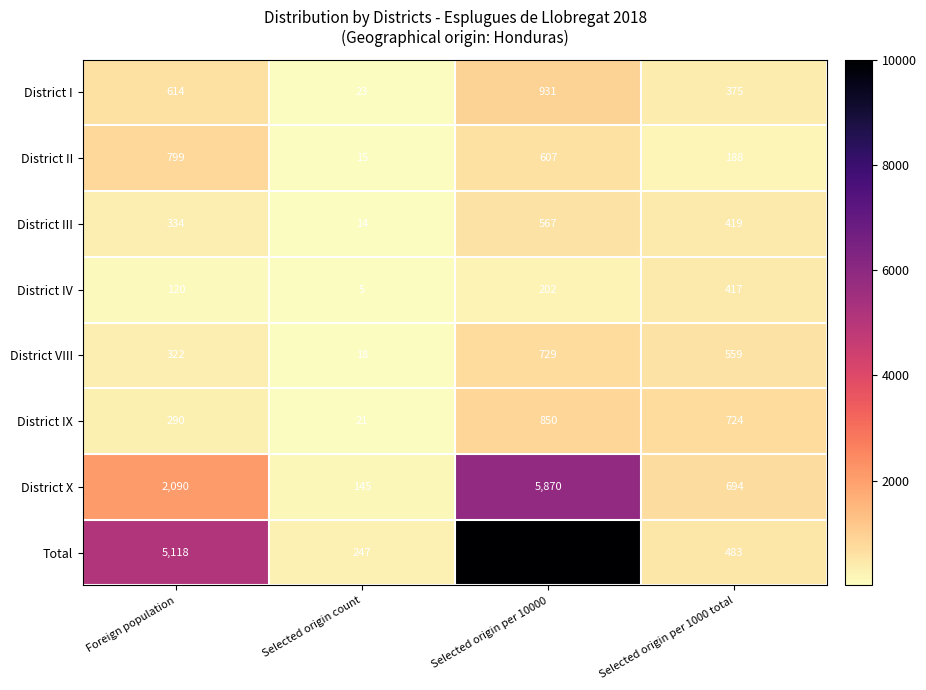

What is the maximum value shown in the chart?

10000